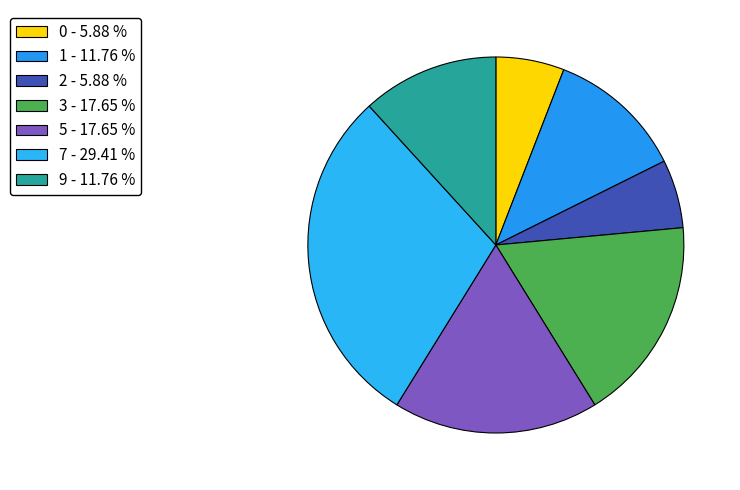

Is there any slice that represents more than half of the pie?

No